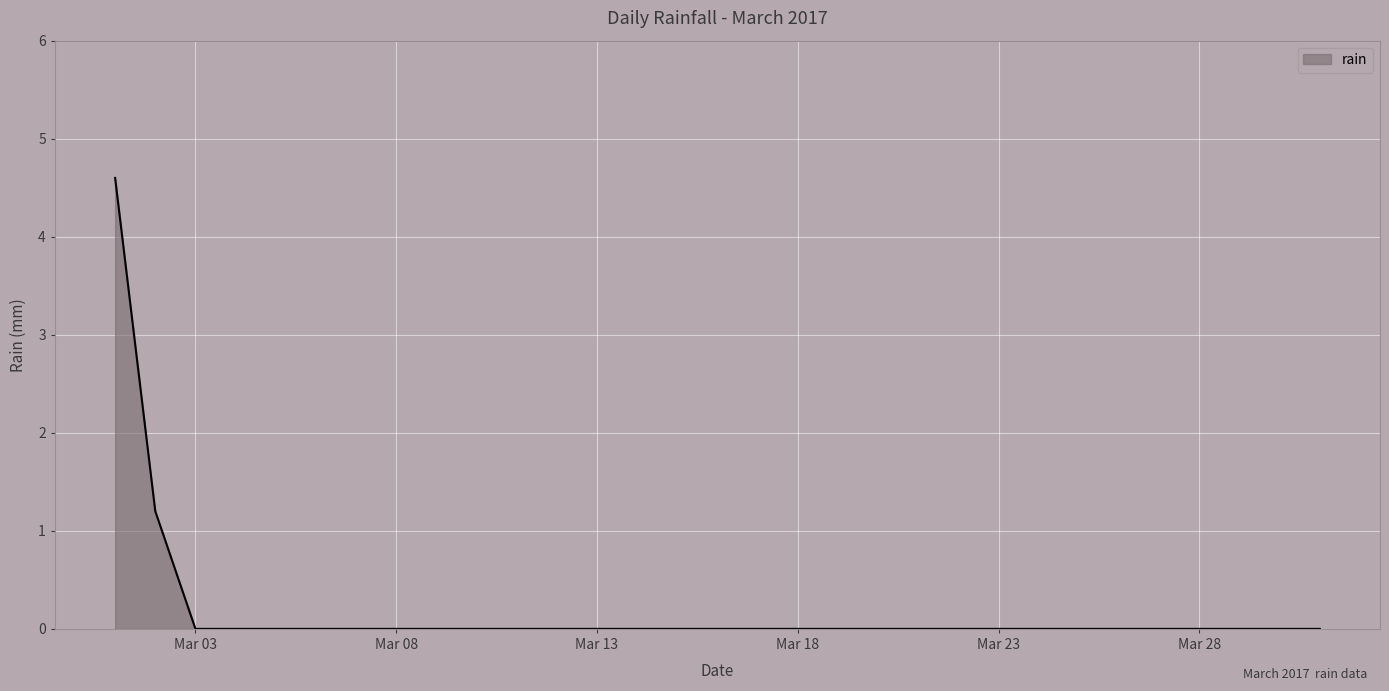

What is the difference between the maximum and minimum values?

4.6